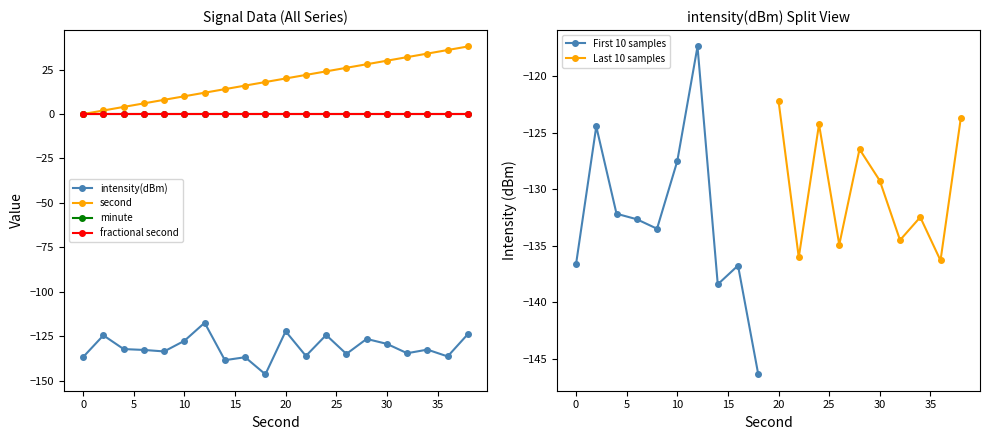

True or false: second and intensity(dBm) cross at least once.

False